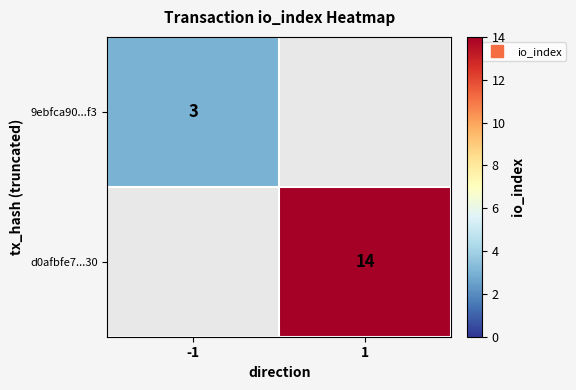

Is the value of d0afbfe7...30 at -1 greater than the value of 9ebfca90...f3 at 1?

No